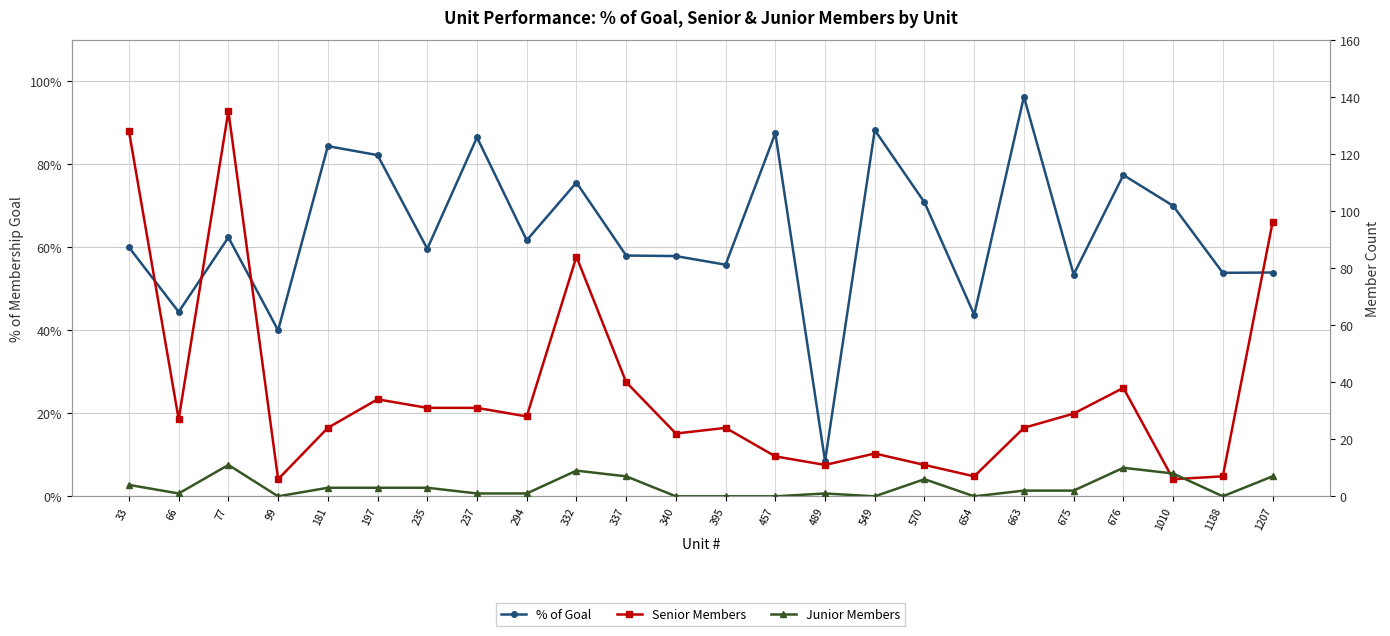

What are all the series names shown in the legend?

% of Goal, Senior Members, Junior Members